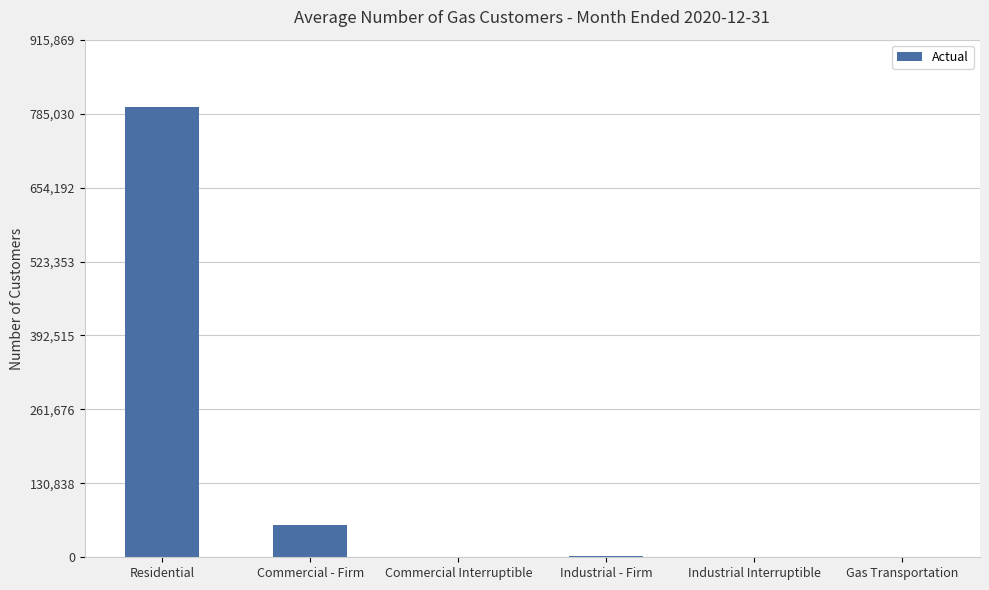

What value does the data have at Gas Transportation?

219